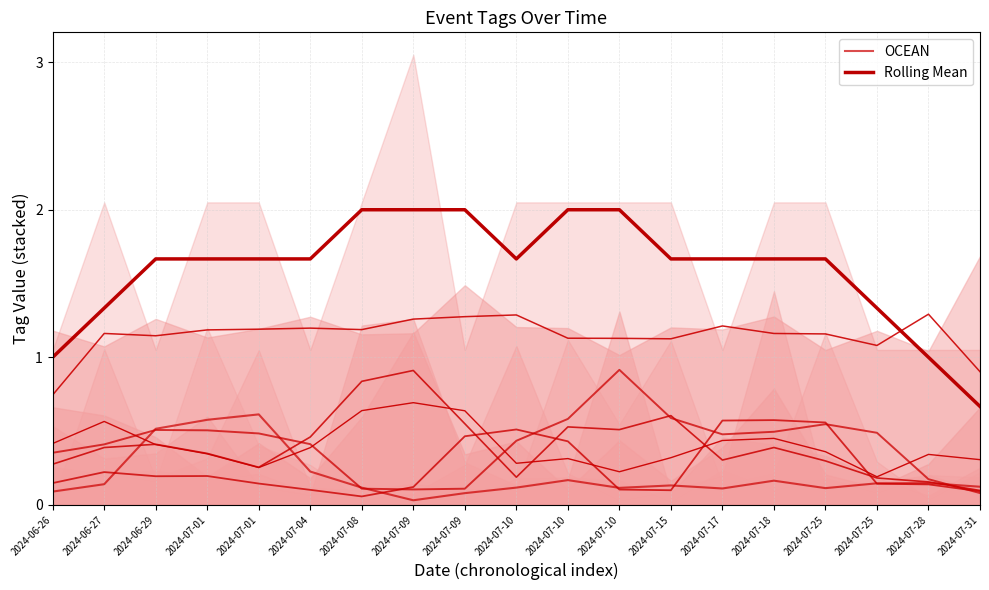

Is it true that Rolling Mean equals 1.7 at 2024-07-01?

True